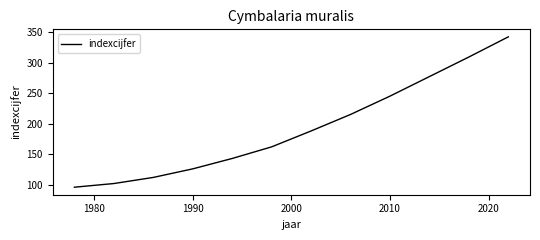

What is the smallest value displayed?

96